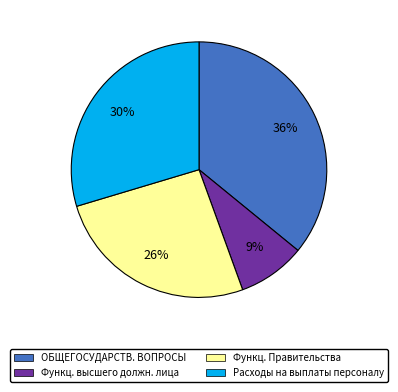

To the nearest percent, what is the average slice percentage?

25%